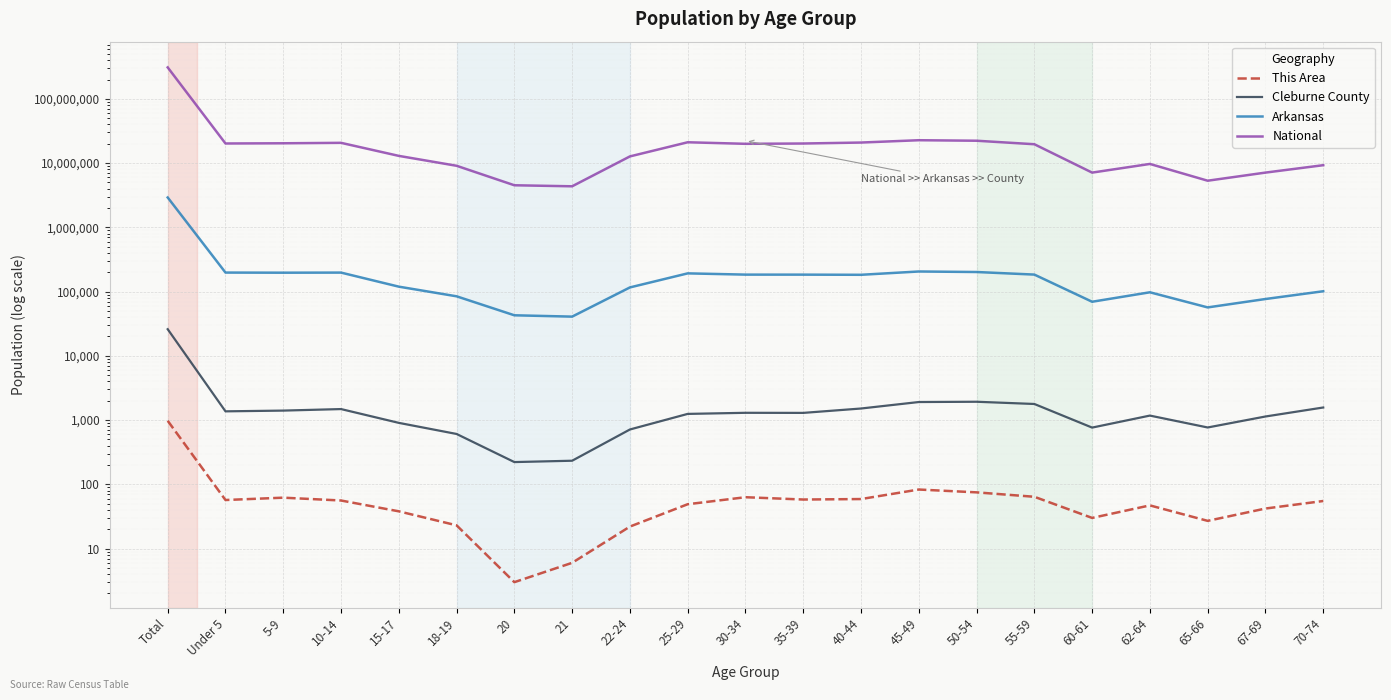

The value of Cleburne County at 18-19 is 608. True or false?

True